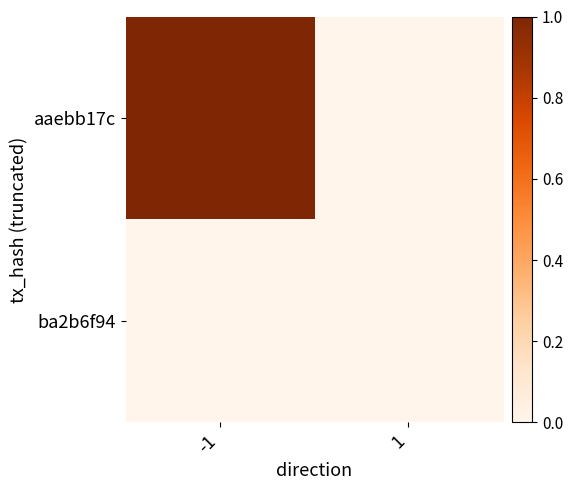

Which category has the highest value across all series?

-1